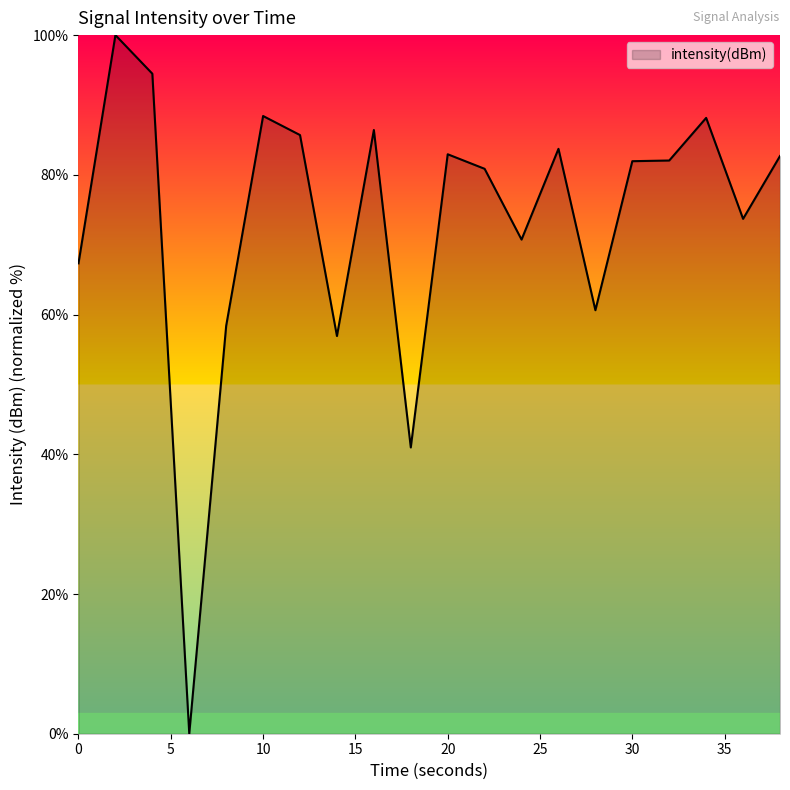

What is the maximum value shown in the chart?

100.0